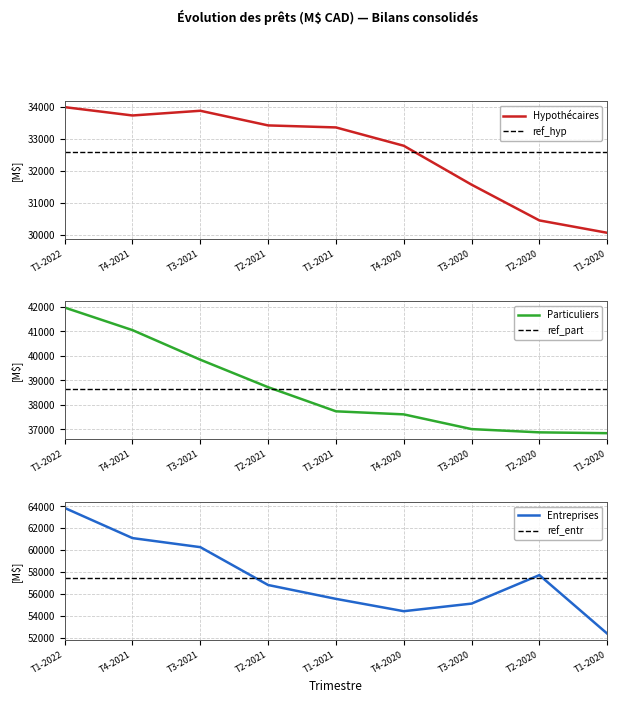

Where does the Prets_particuliers series first go above 37738?

T1-2022